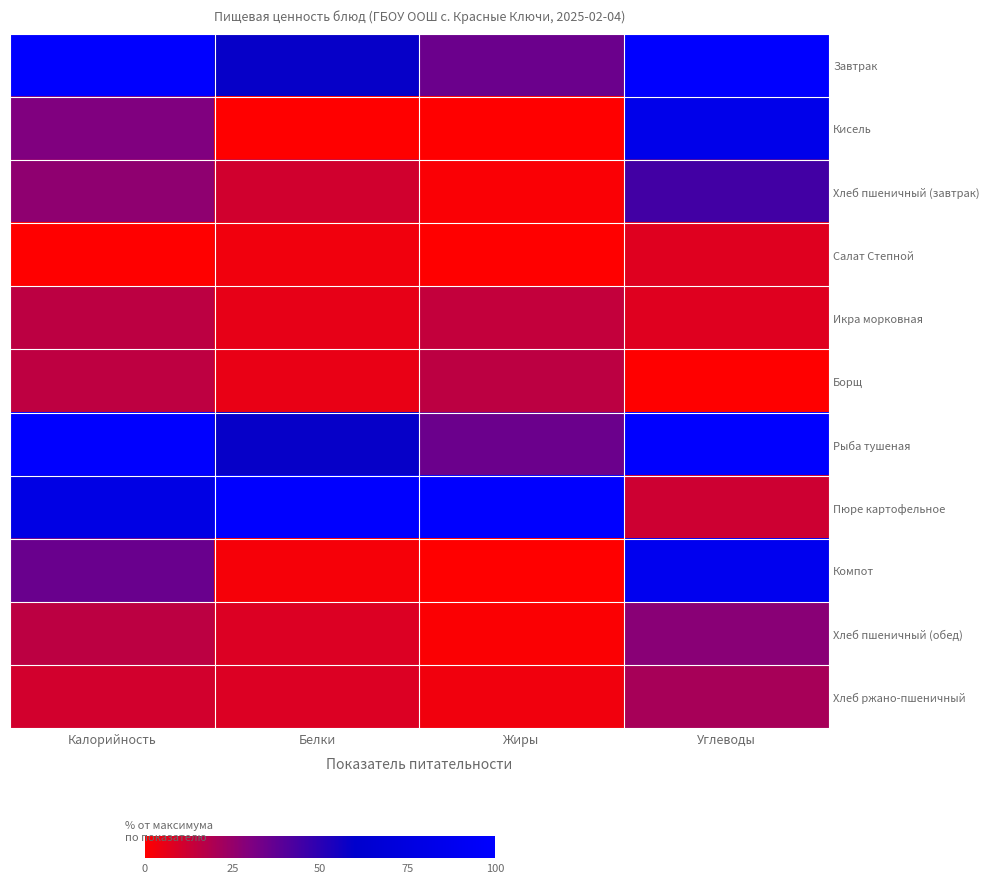

Between Жиры and Калорийность, which is larger?

Калорийность